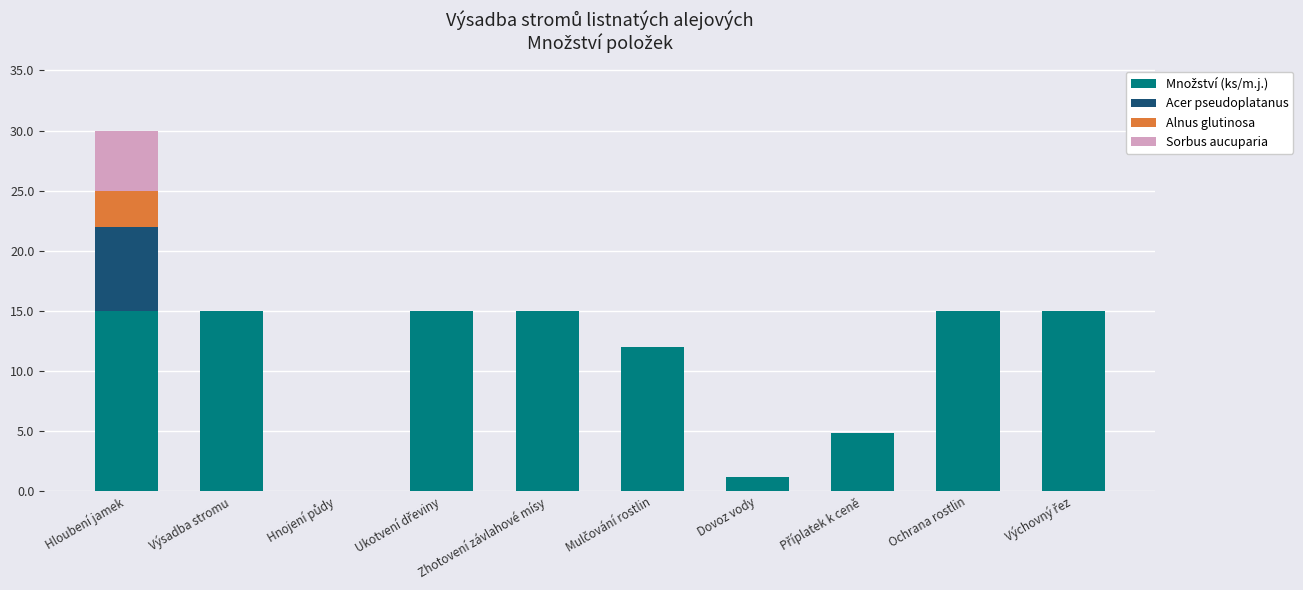

At which category is the sum across all series the highest?

Hloubení jamek